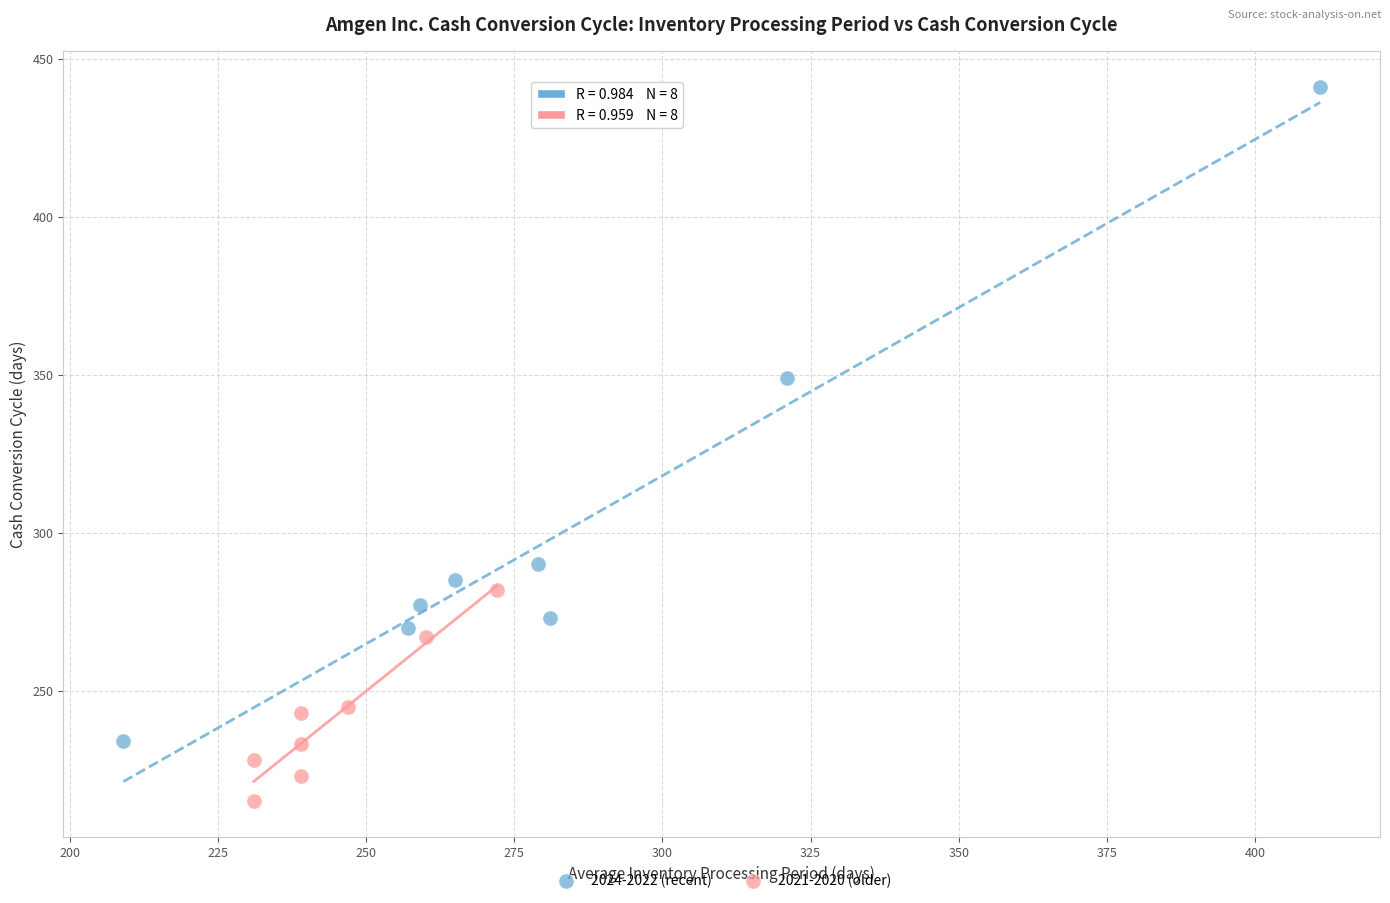

Which series has the widest spread of Y values?

2024-2022 (recent)